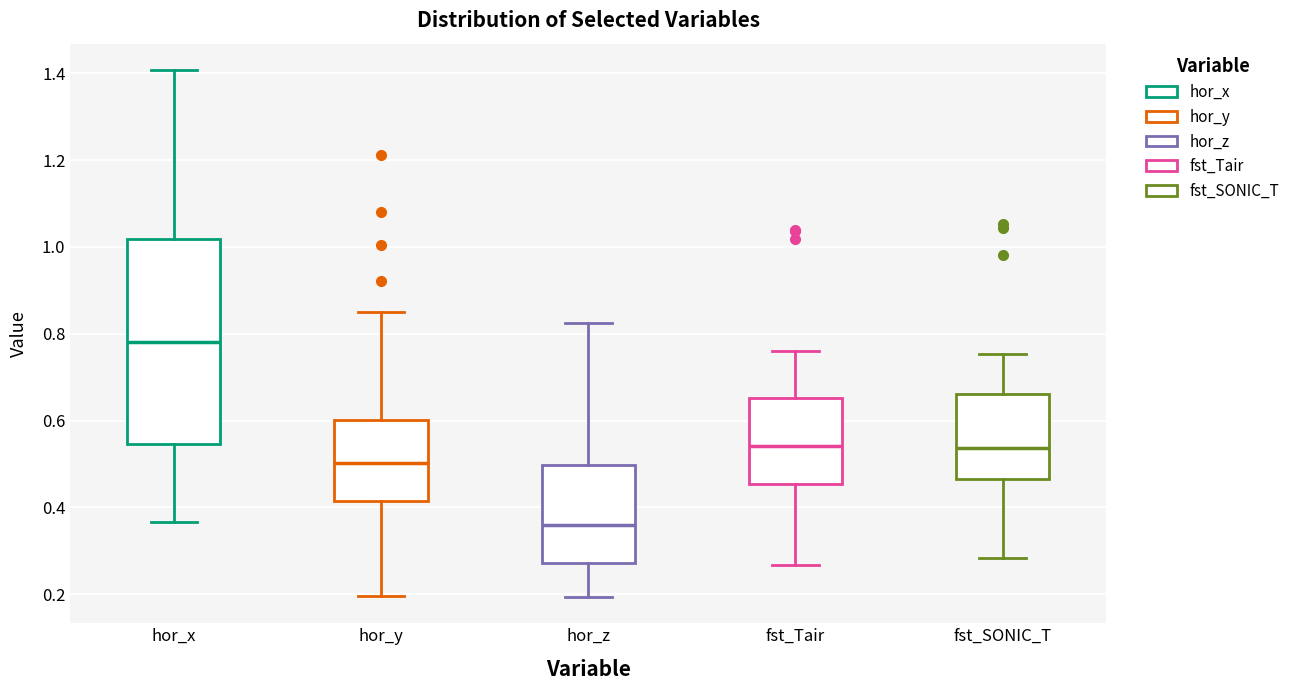

Which box's median line is the highest?

hor_x